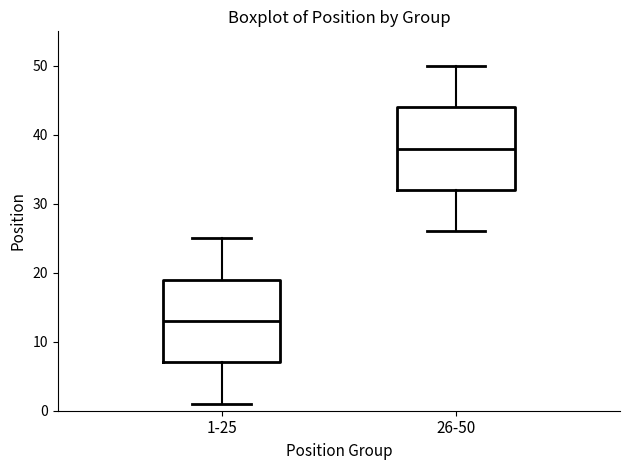

Which box's median line is the lowest?

1-25